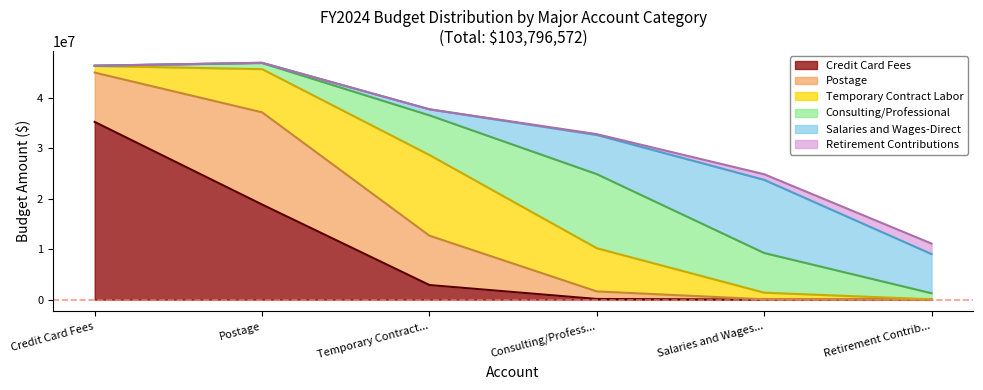

What is the maximum value shown in the chart?

35227054.0